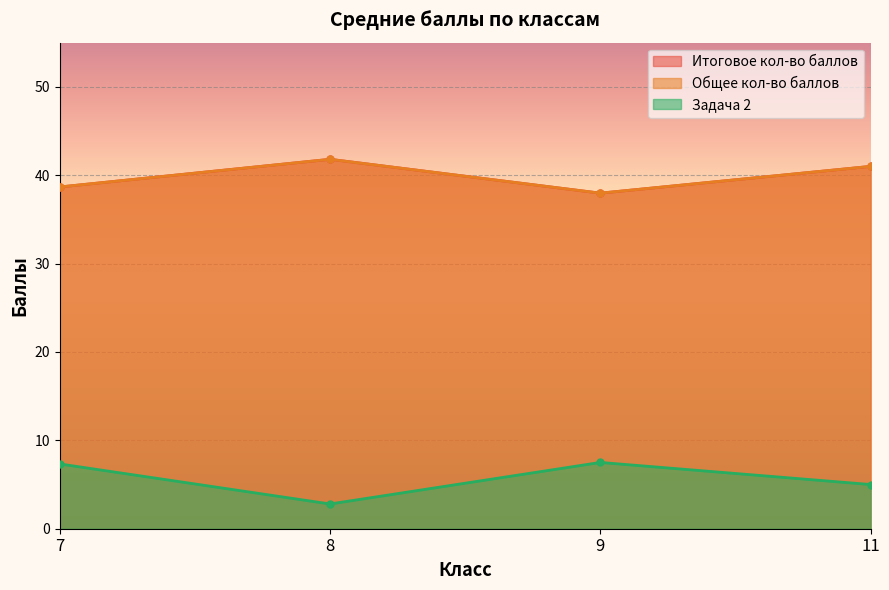

True or false: Задача 2 has a value of 11.5 at 7.

False